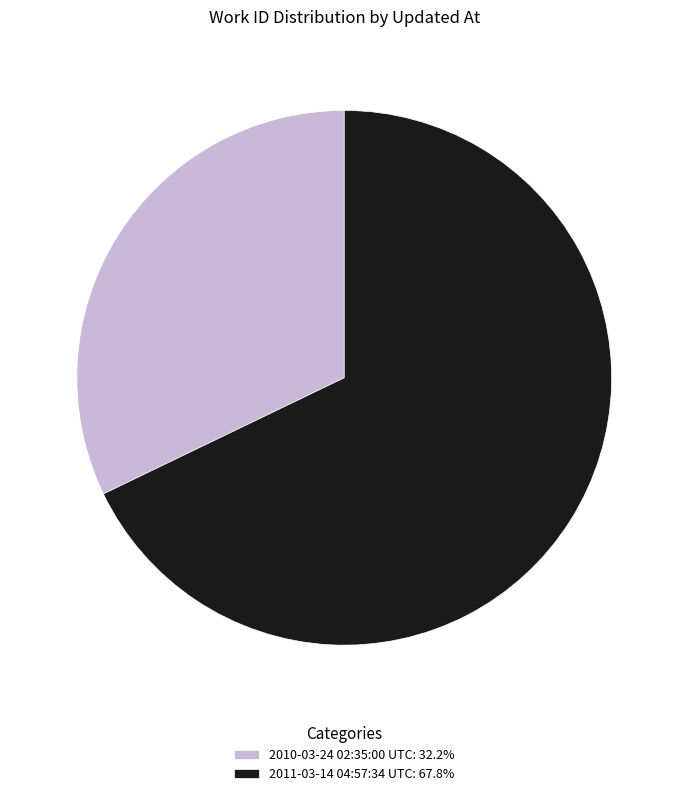

Does 2011-03-14 04:57:34 UTC account for over 50% of the chart?

Yes